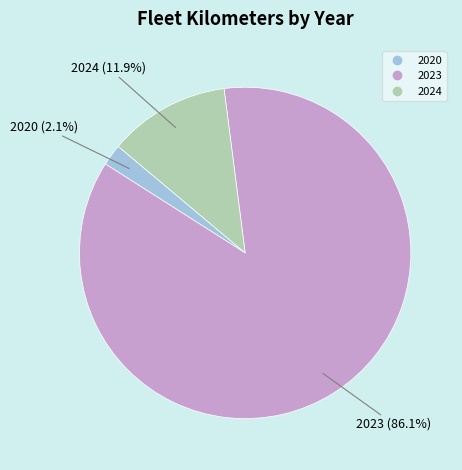

Is there any slice that represents more than half of the pie?

Yes